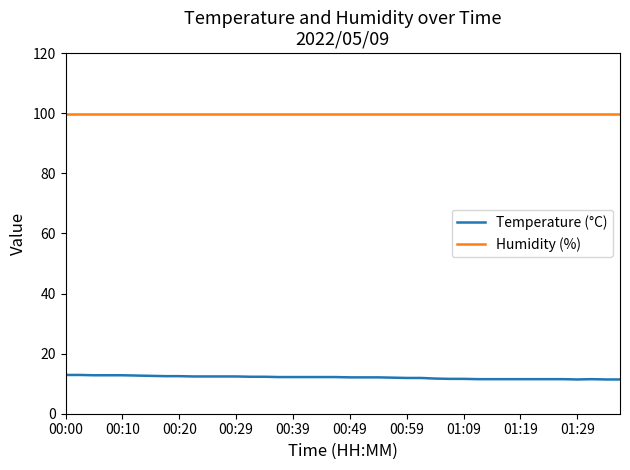

True or false: Temperature (°C) and Humidity (%) intersect in this chart.

False